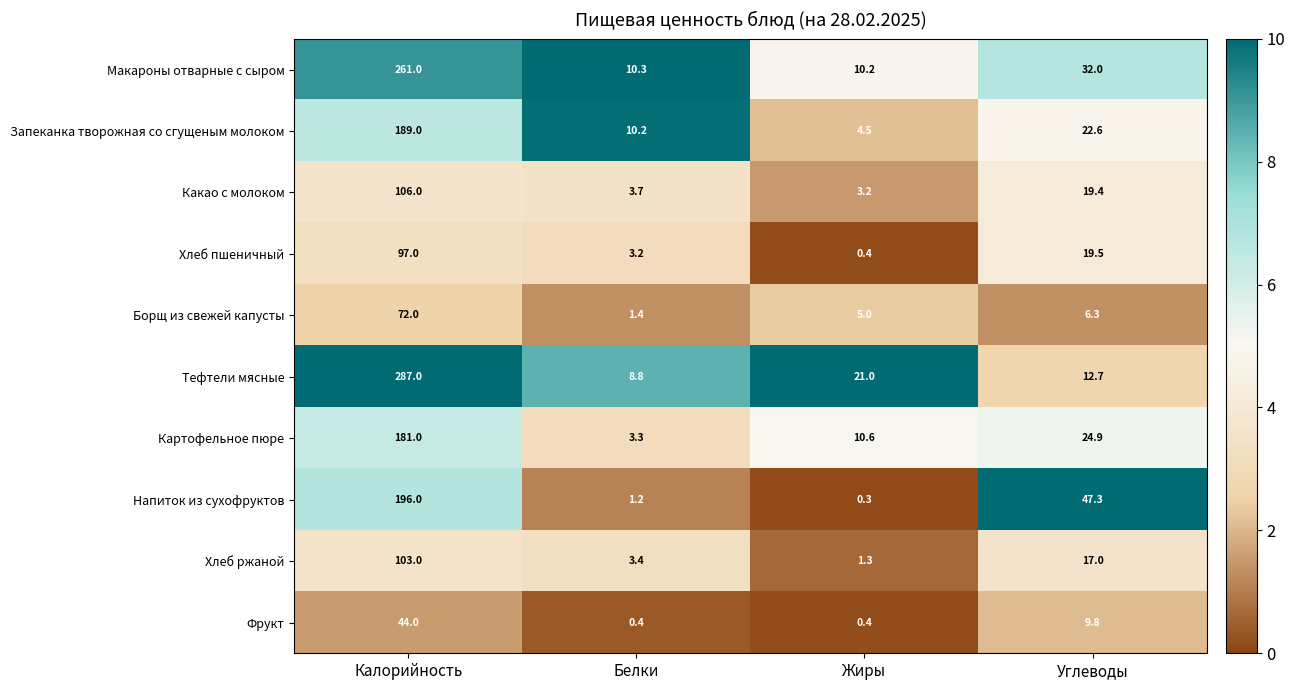

List the series in order of their peak value, lowest first.

Фрукт, Борщ из свежей капусты, Хлеб пшеничный, Хлеб ржаной, Какао с молоком, Картофельное пюре, Запеканка творожная со сгущеным молоком, Напиток из сухофруктов, Макароны отварные с сыром, Тефтели мясные